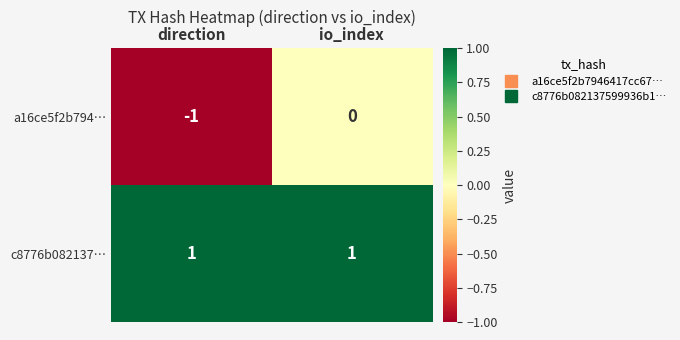

At which category is the sum across all series the highest?

io_index